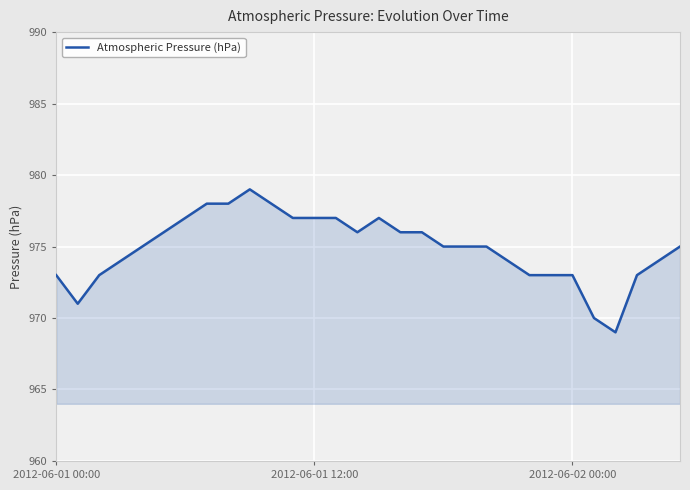

What is the sum of all values?

29247